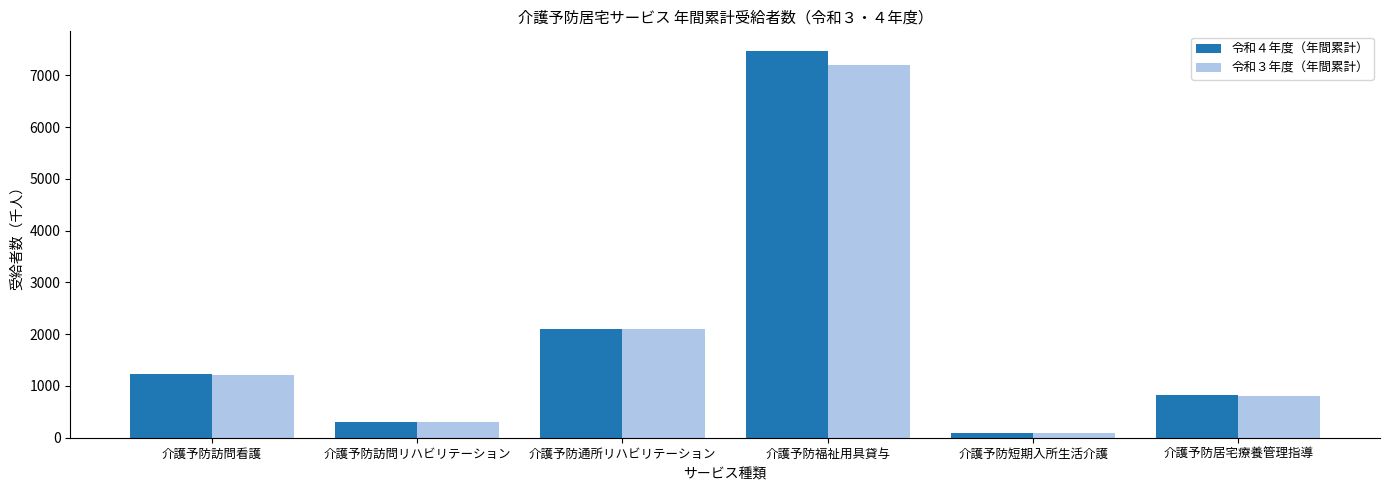

Which label corresponds to the smallest value in the chart?

介護予防短期入所生活介護